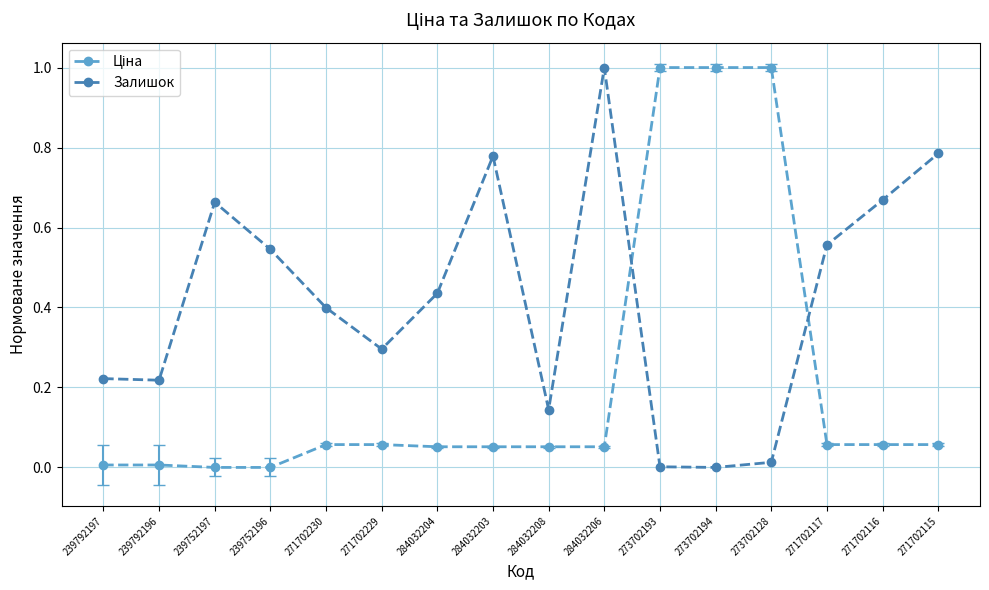

What is the label of the 4th point from the right?

273702128